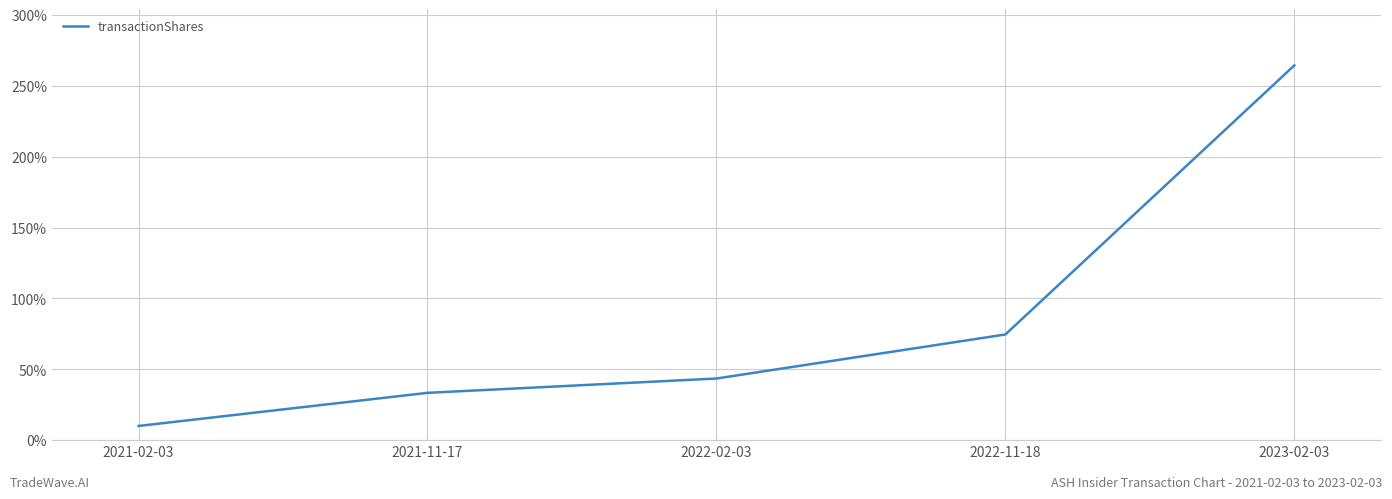

How many categories are shown in the chart?

5